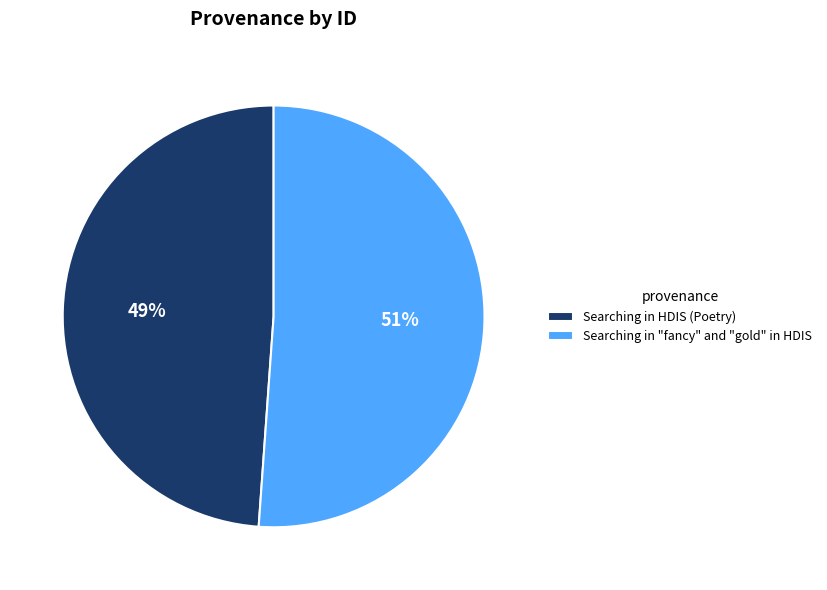

What percentage is the Searching in "fancy" and "gold" in HDIS slice, to the nearest percent?

51%